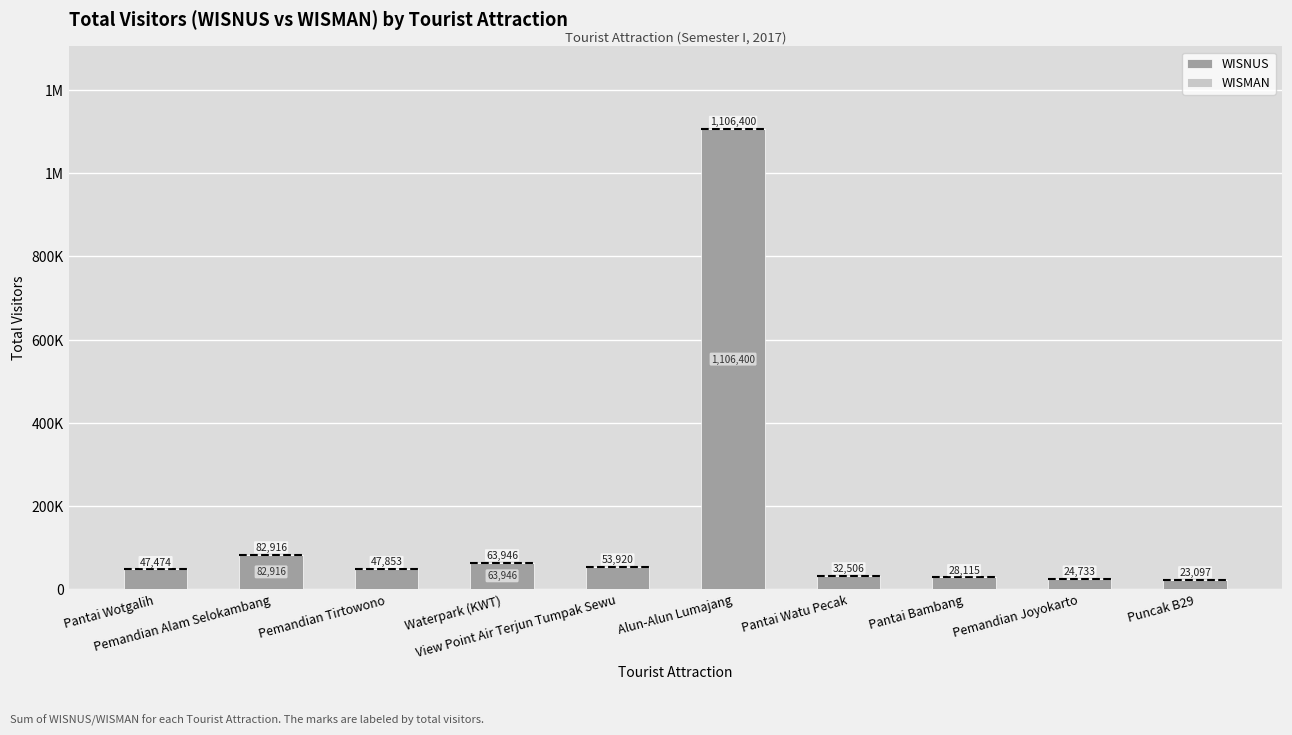

What is the label of the 1st bar from the right?

Puncak B29